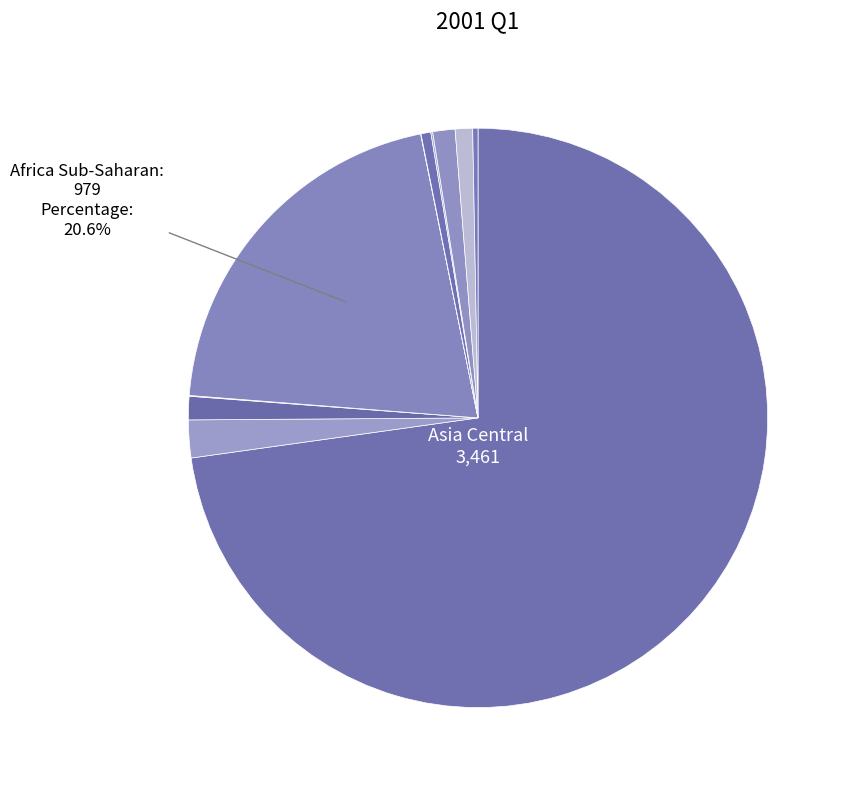

To the nearest percent, what is the average slice percentage?

9%